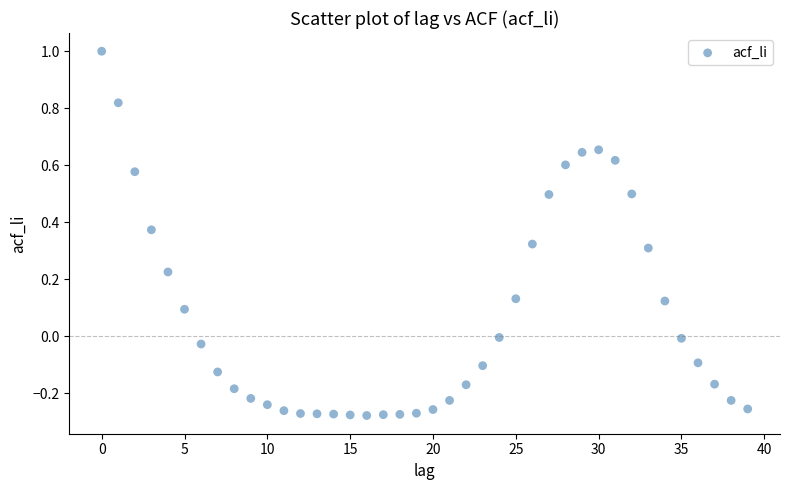

What is the range of Y values (max minus min)?

1.3